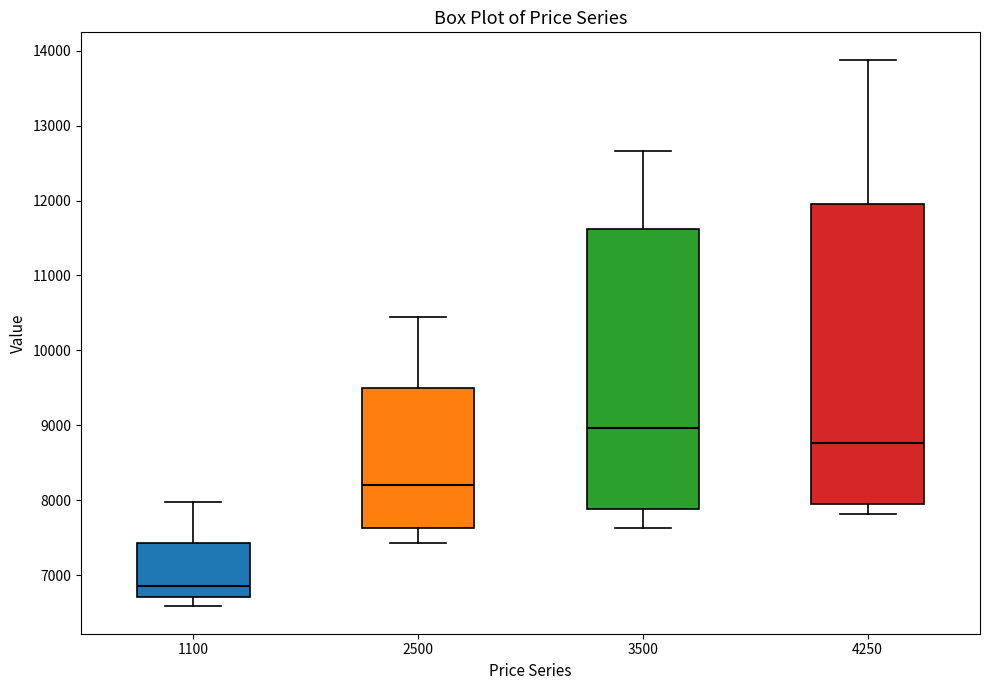

Reading left to right, transcribe this box plot: for each box, give where its median line is, the range the box spans, and where its two whiskers end, as read against the y-axis. The values are not printed on the chart, so give them approximately, as read against the axis.

1100: median 6900, box 6700 to 7400, whiskers 6600 to 8000
2500: median 8200, box 7600 to 9500, whiskers 7400 to 10500
3500: median 9000, box 7900 to 11600, whiskers 7600 to 12700
4250: median 8800, box 7900 to 11900, whiskers 7800 to 13900